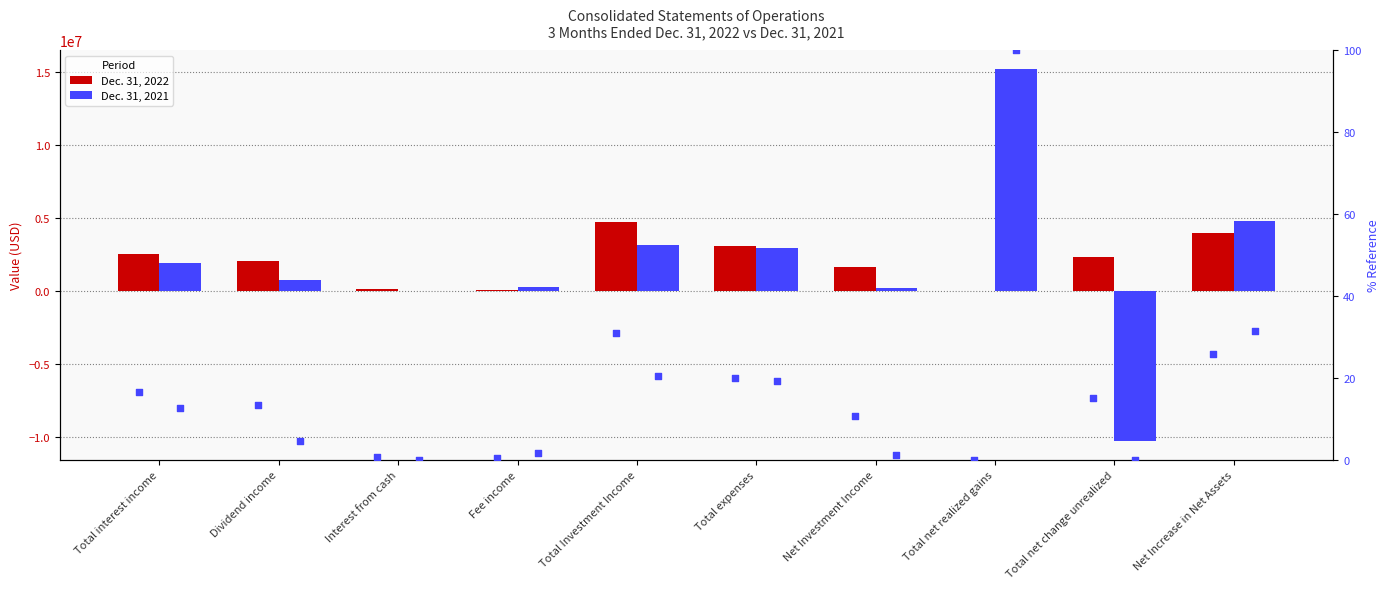

Which series has the largest total across all categories?

Dec. 31, 2022